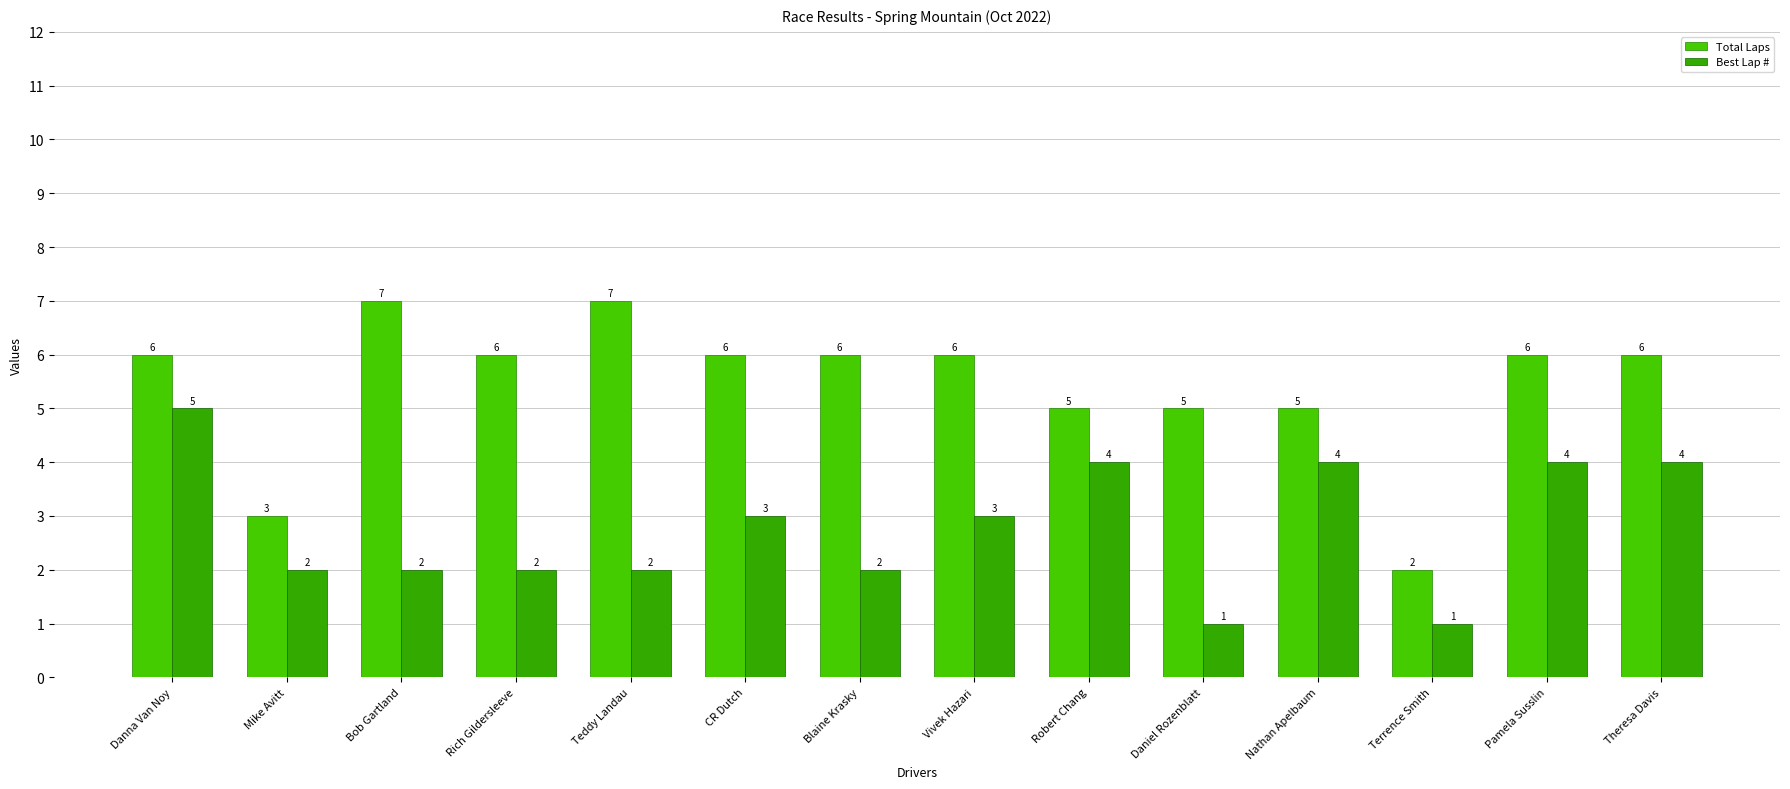

Count the Best Lap # values in the range 2 to 4.

11